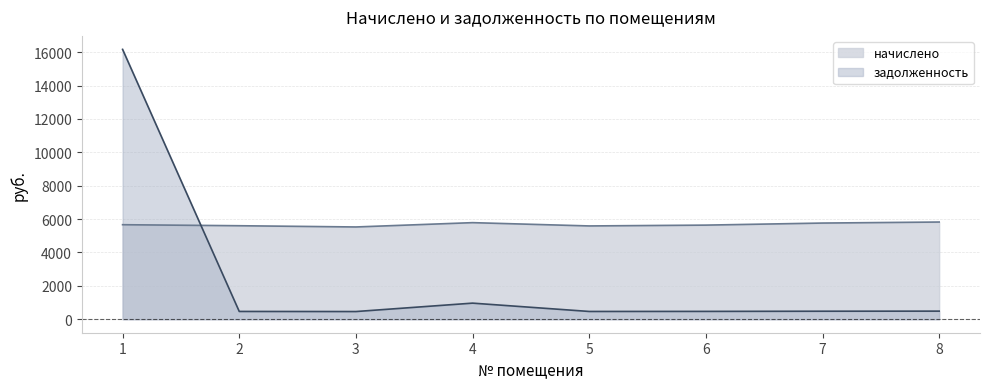

Is the value of задолженность at 6 greater than the value of начислено at 5?

No